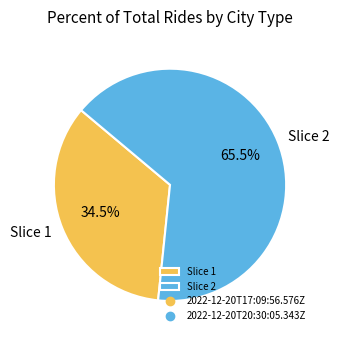

What portion of the pie excludes Slice 1?

65.5%